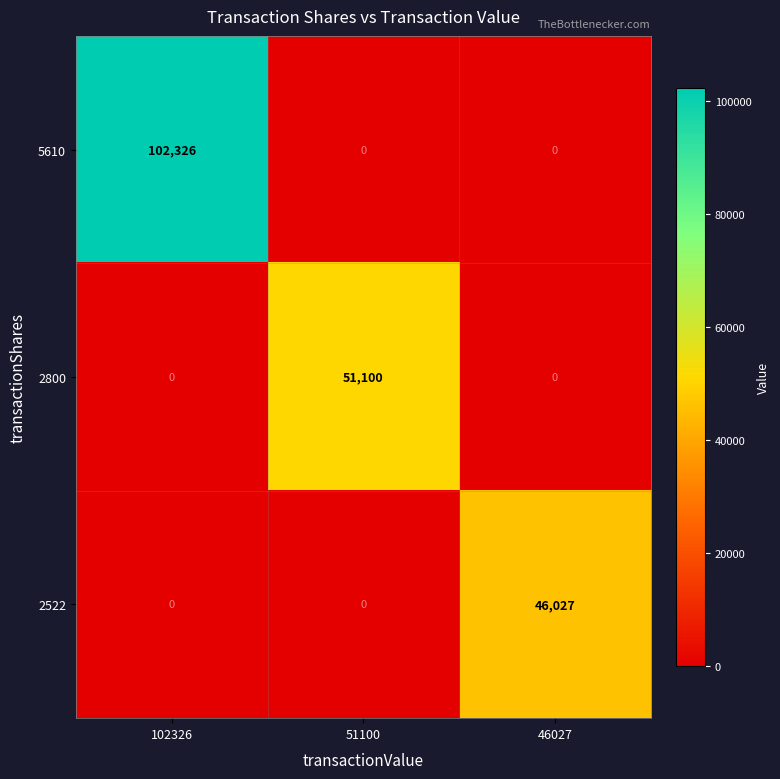

What is the sum of all 2800 values?

51100